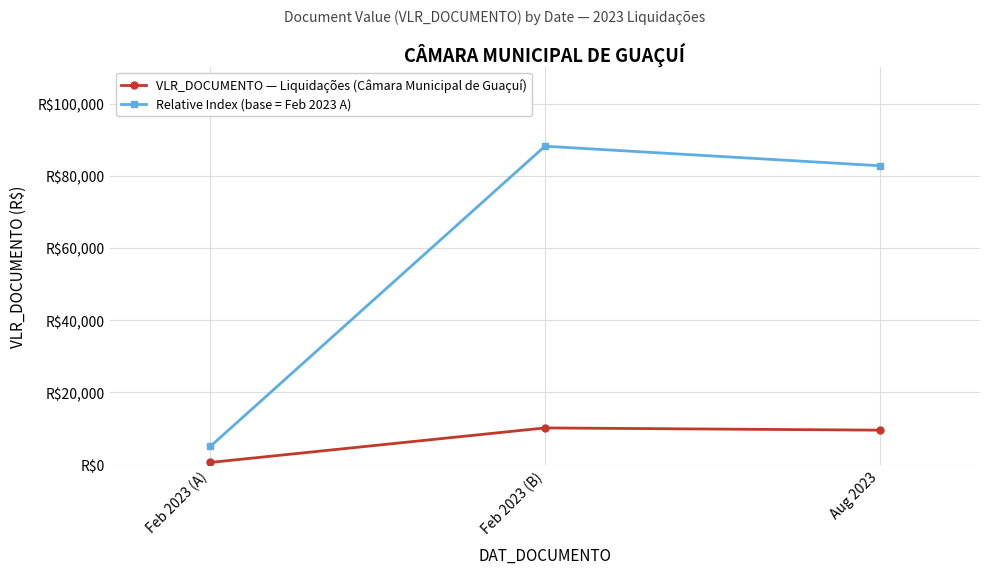

What are all the series names shown in the legend?

VLR_DOCUMENTO — Liquidações (Câmara Municipal de Guaçuí), Relative Index (base = Feb 2023 A)